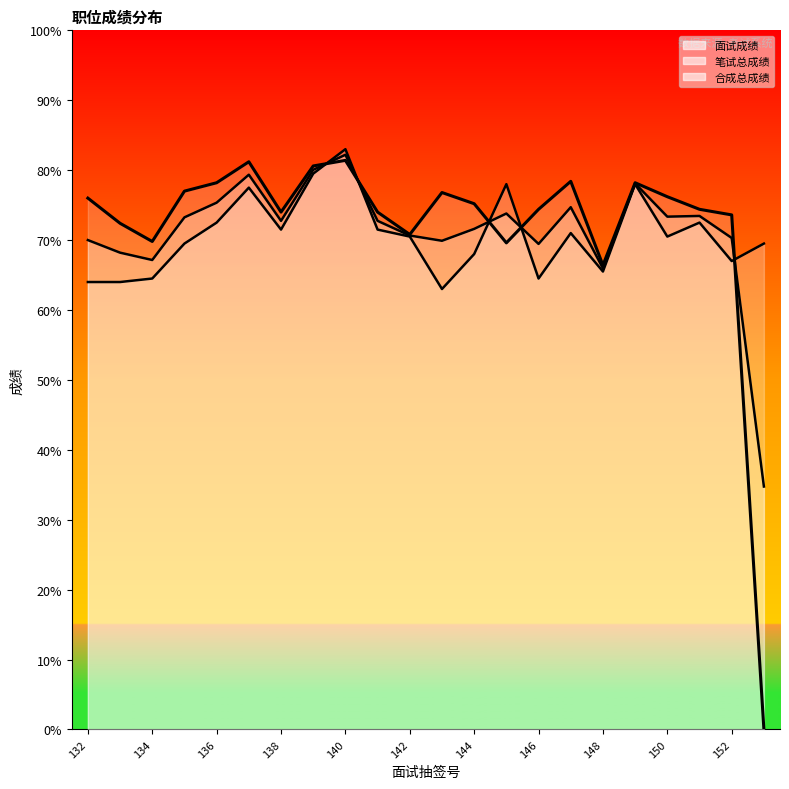

What is the sum of the 合成总成绩 values at 146 and 139?

149.5